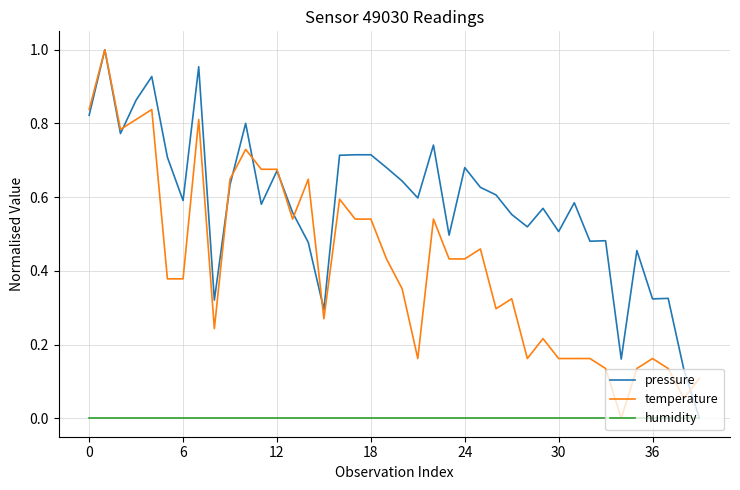

Does the chart have visible grid lines?

Yes